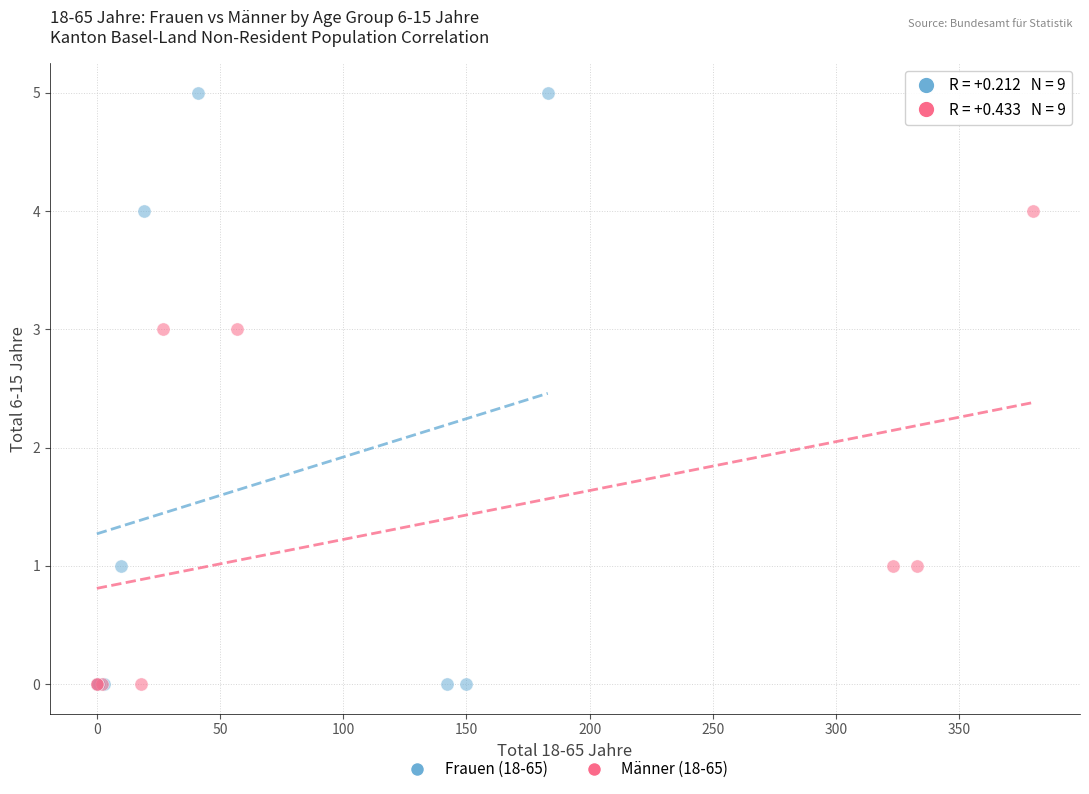

Which series has the widest spread of Y values?

Frauen (18-65)